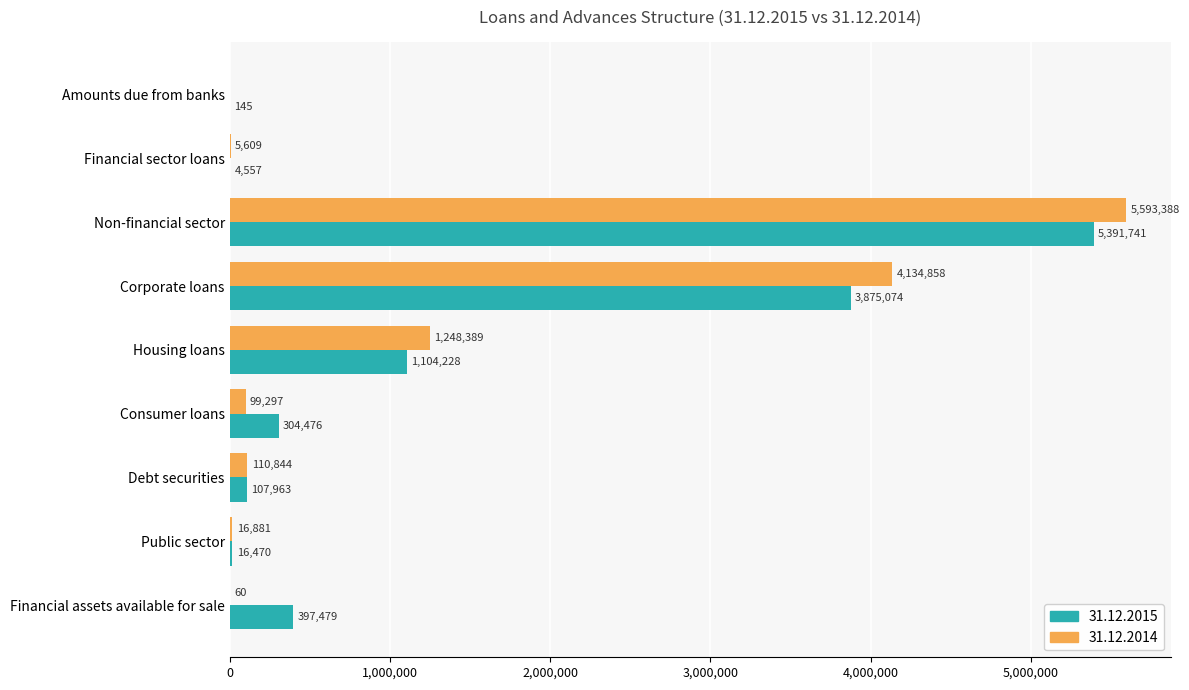

Is the value of 31.12.2015 at Amounts due from banks greater than the value of 31.12.2014 at Debt securities?

No